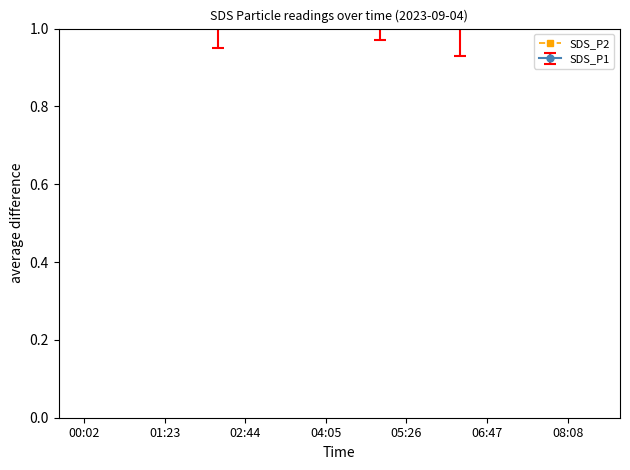

What is the average value?

1.3